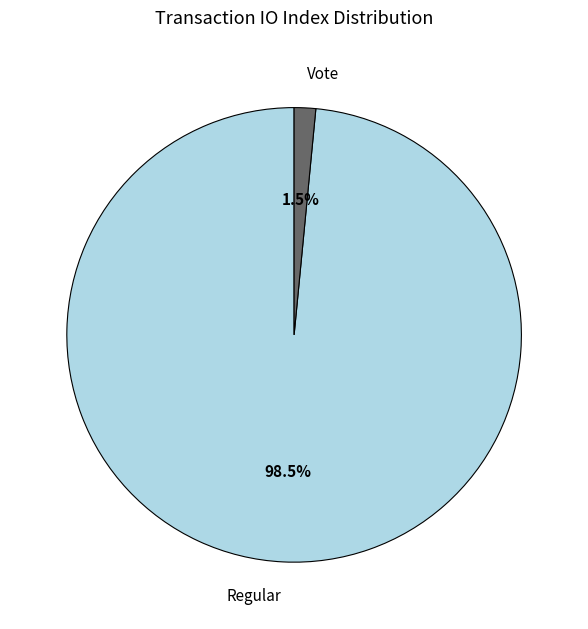

Count the number of slices in the pie.

2